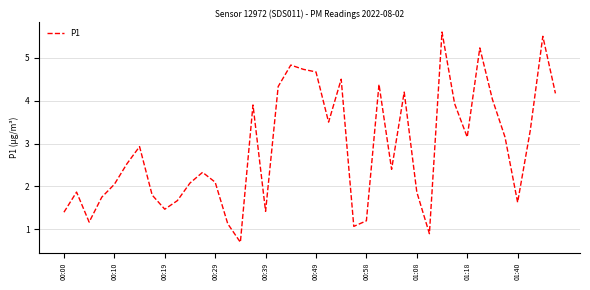

What is the maximum value shown in the chart?

5.6